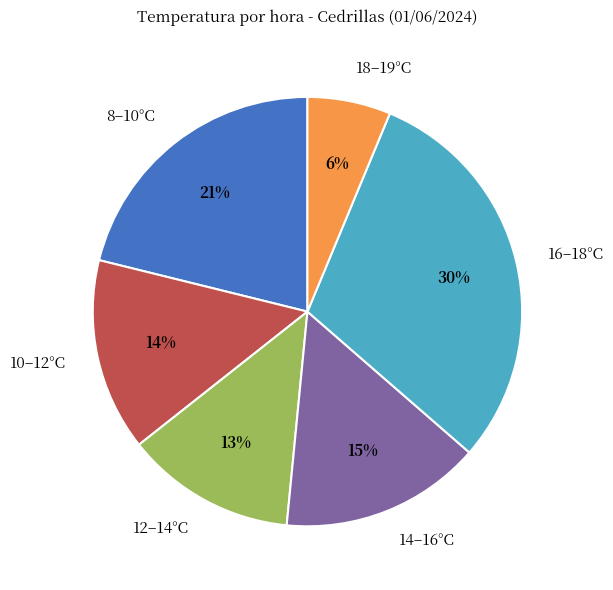

Is there any slice that represents more than half of the pie?

No